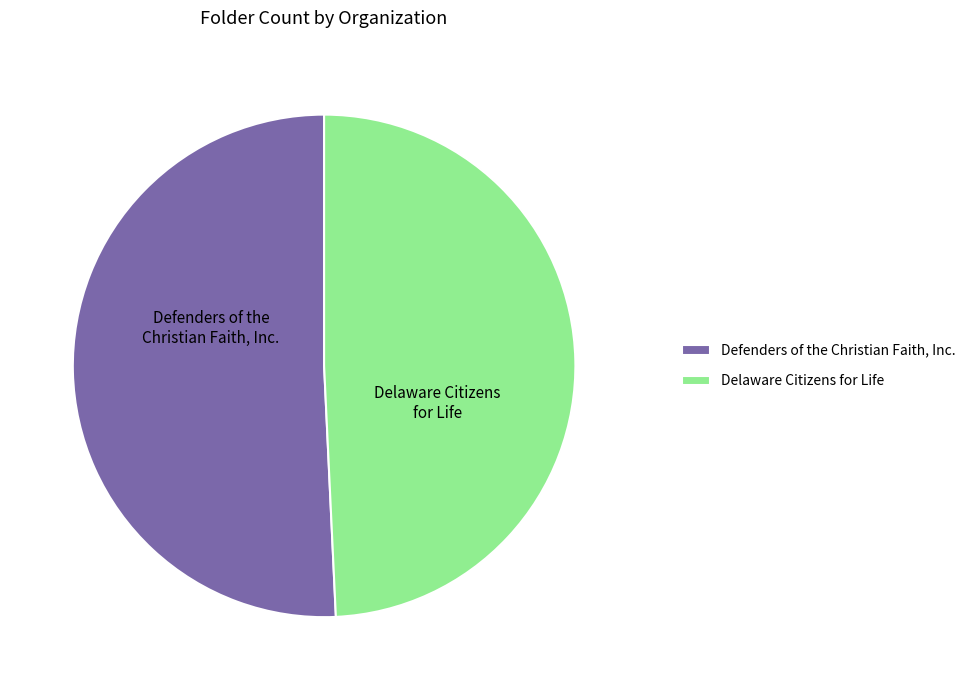

Is it true that Delaware Citizens for Life is 49% of the pie?

True